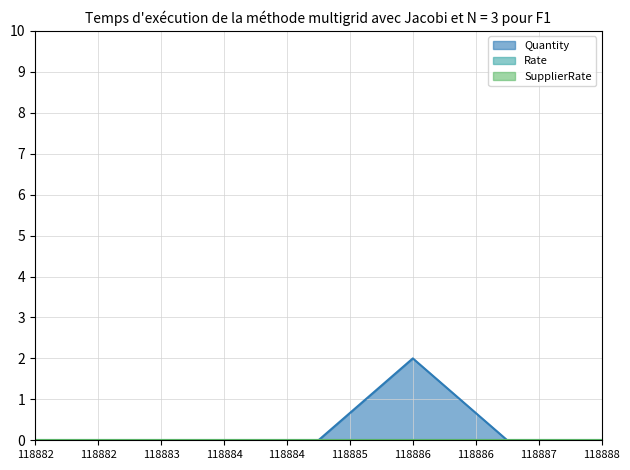

Is the value of Quantity at 118885 greater than the value of Rate at 118883?

No